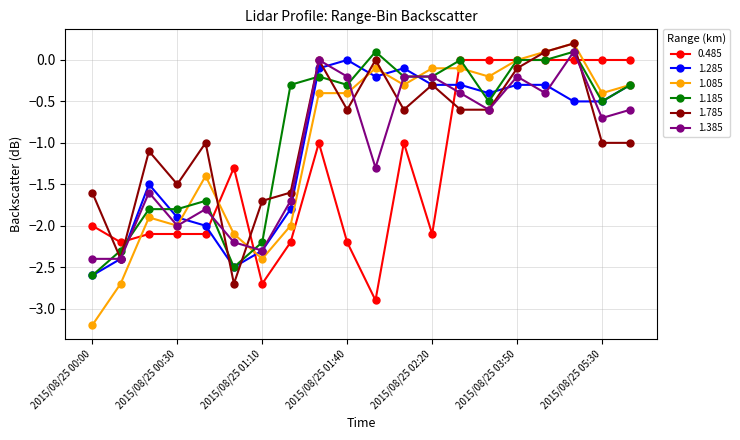

What is the difference between the second highest and second lowest values in the 1.785 series?

2.5